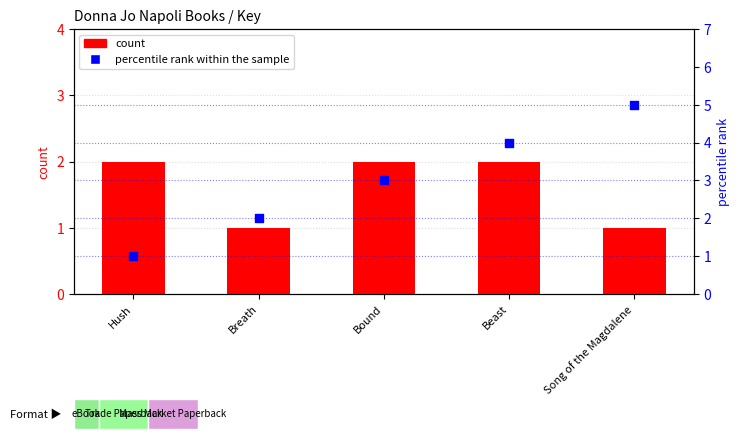

At how many categories does at least one series exceed 4?

1